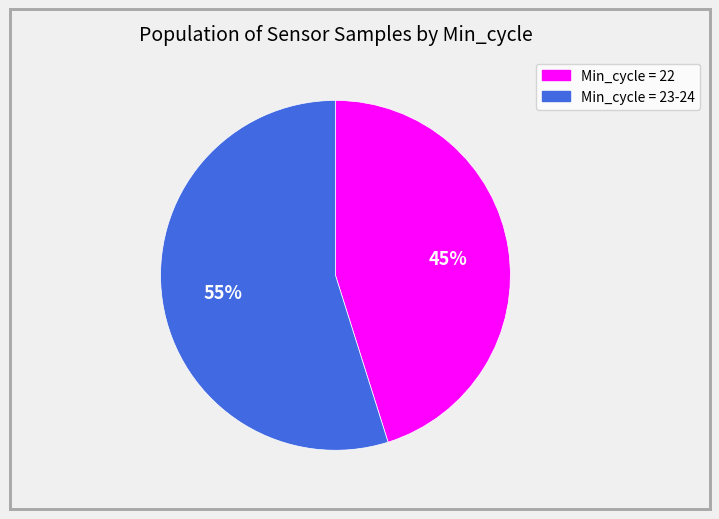

To the nearest percent, what is the average slice percentage?

50%